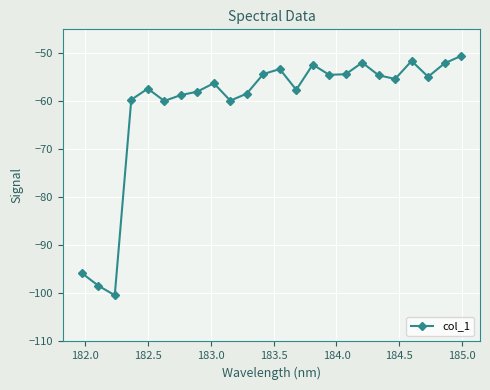

What is the value of the 9th point from the left?

-56.2